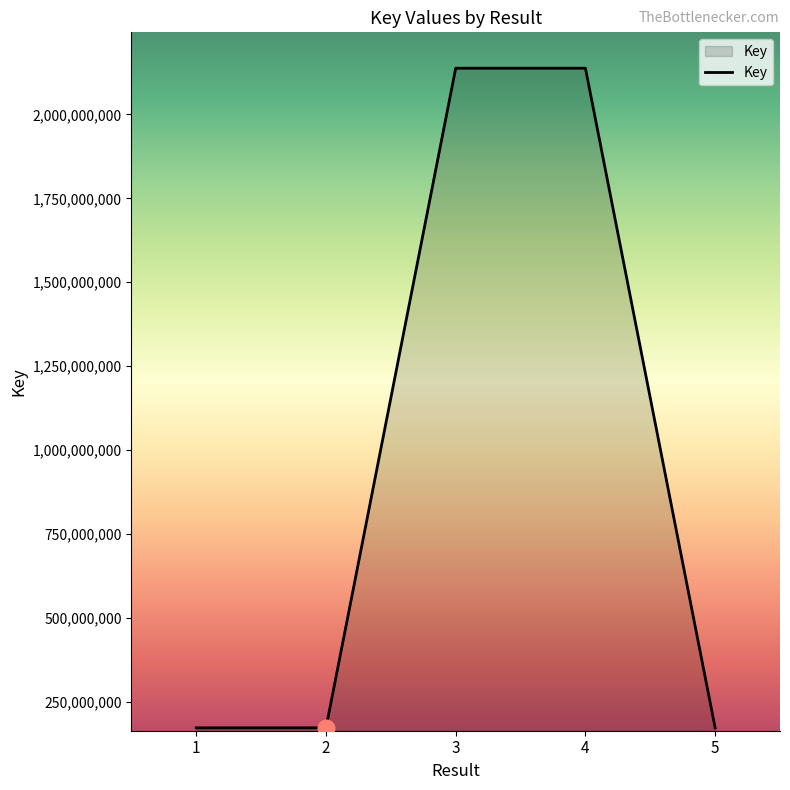

What is the minimum value shown in the chart?

172139032